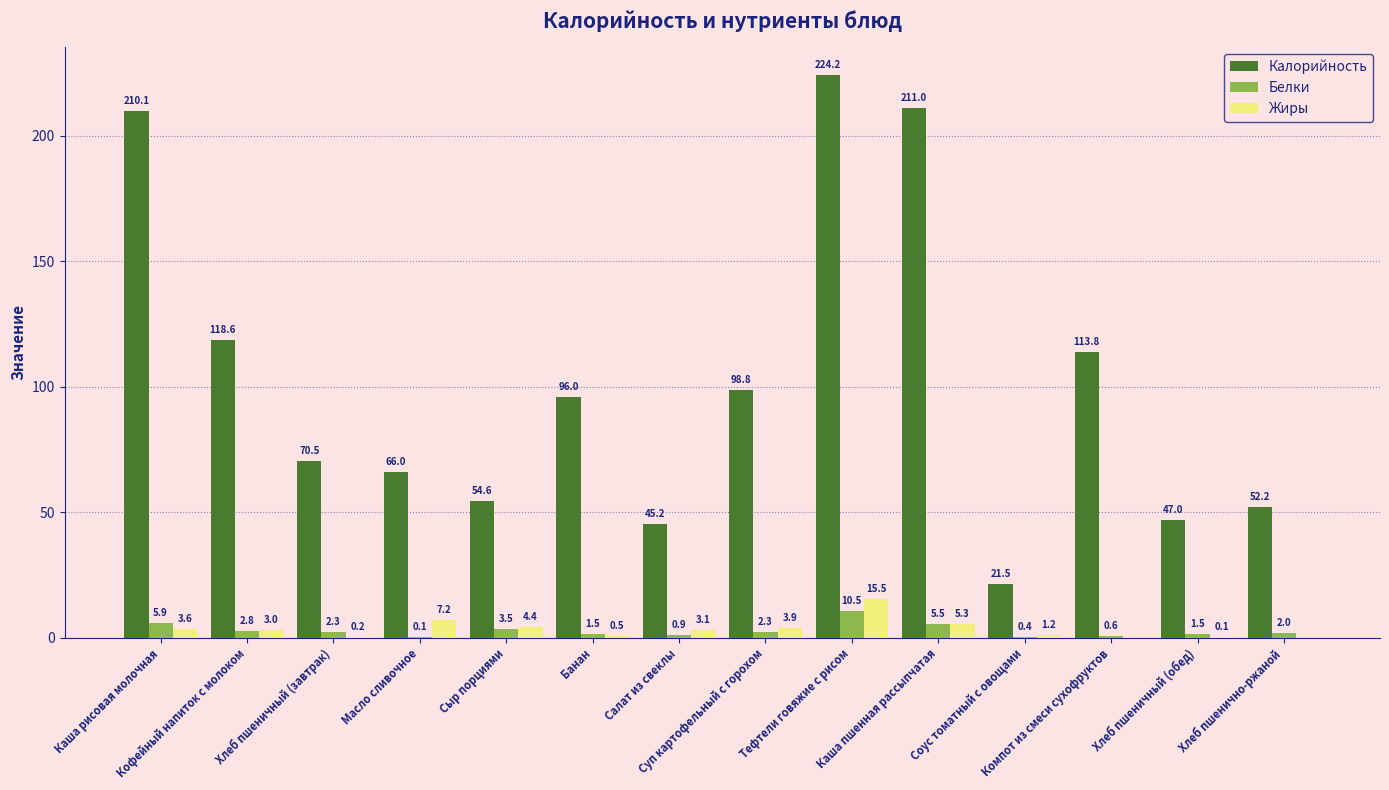

Reading right to left, what are all the values shown in this chart?

Калорийность: Хлеб пшенично-ржаной=52.2	Хлеб пшеничный (обед)=47.0	Компот из смеси сухофруктов=113.8	Соус томатный с овощами=21.5	Каша пшенная рассыпчатая=211.0	Тефтели говяжие с рисом=224.2	Суп картофельный с горохом=98.8	Салат из свеклы=45.2	Банан=96.0	Сыр порциями=54.6	Масло сливочное=66.0	Хлеб пшеничный (завтрак)=70.5	Кофейный напиток с молоком=118.6	Каша рисовая молочная=210.1
Белки: Хлеб пшенично-ржаной=2.0	Хлеб пшеничный (обед)=1.5	Компот из смеси сухофруктов=0.6	Соус томатный с овощами=0.4	Каша пшенная рассыпчатая=5.5	Тефтели говяжие с рисом=10.5	Суп картофельный с горохом=2.3	Салат из свеклы=0.9	Банан=1.5	Сыр порциями=3.5	Масло сливочное=0.1	Хлеб пшеничный (завтрак)=2.3	Кофейный напиток с молоком=2.8	Каша рисовая молочная=5.9
Жиры: Хлеб пшенично-ржаной=0.0	Хлеб пшеничный (обед)=0.1	Компот из смеси сухофруктов=0.0	Соус томатный с овощами=1.2	Каша пшенная рассыпчатая=5.3	Тефтели говяжие с рисом=15.5	Суп картофельный с горохом=3.9	Салат из свеклы=3.1	Банан=0.5	Сыр порциями=4.4	Масло сливочное=7.2	Хлеб пшеничный (завтрак)=0.2	Кофейный напиток с молоком=3.0	Каша рисовая молочная=3.6